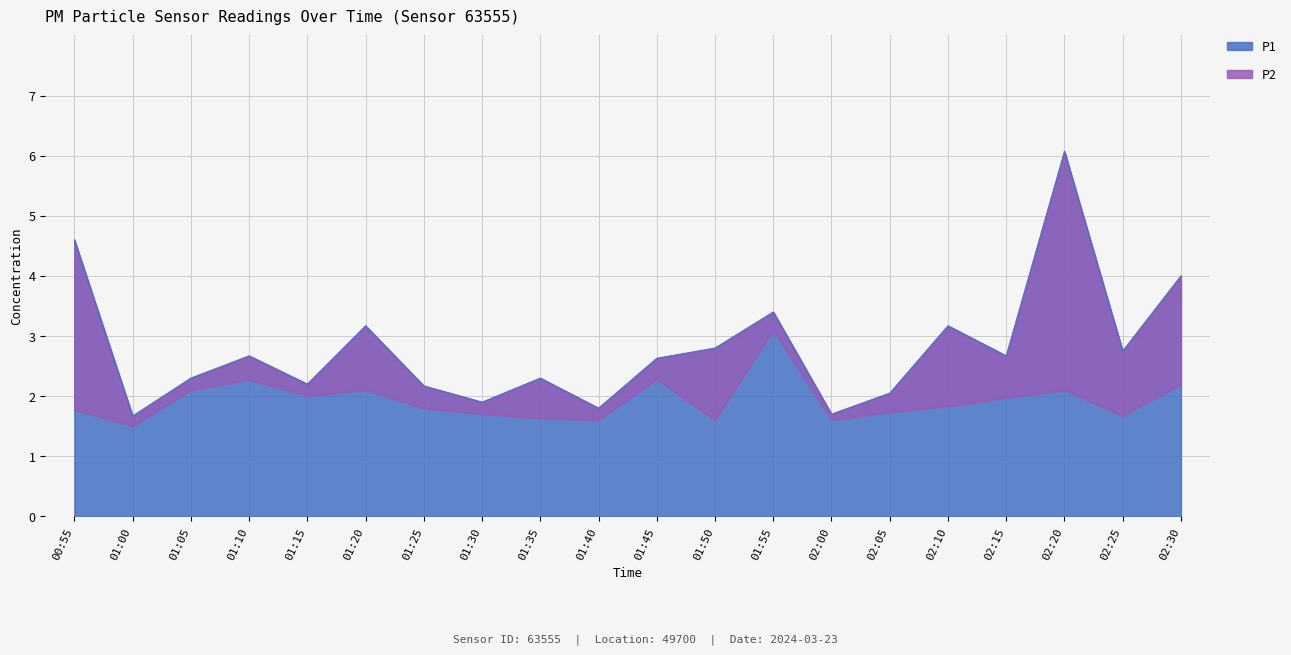

In P1, how many points are lower than both neighbors (excluding endpoints)?

7